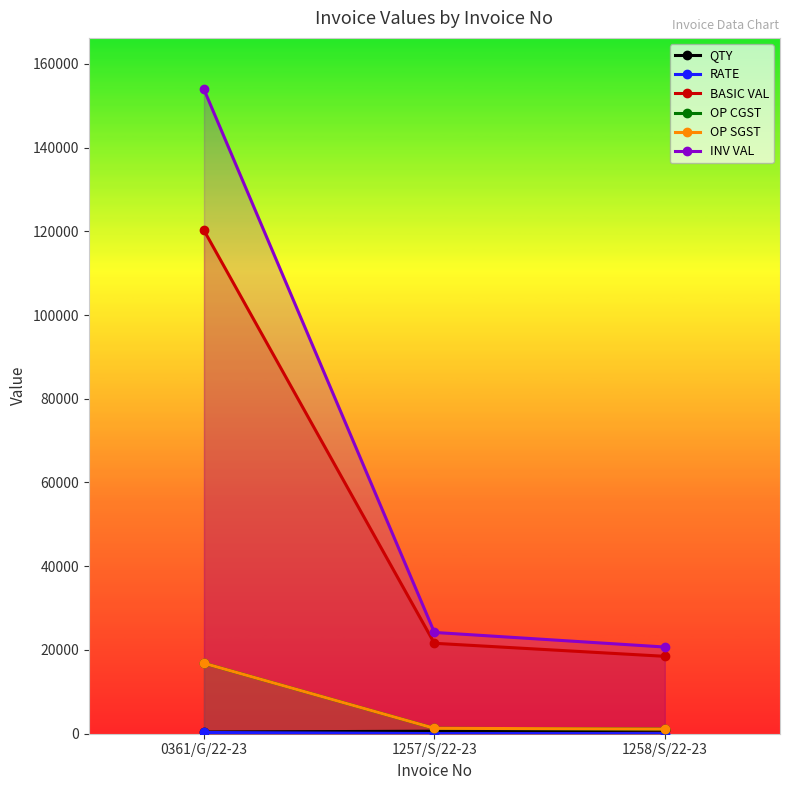

List the labels in order of INV VAL value, largest first.

0361/G/22-23, 1257/S/22-23, 1258/S/22-23